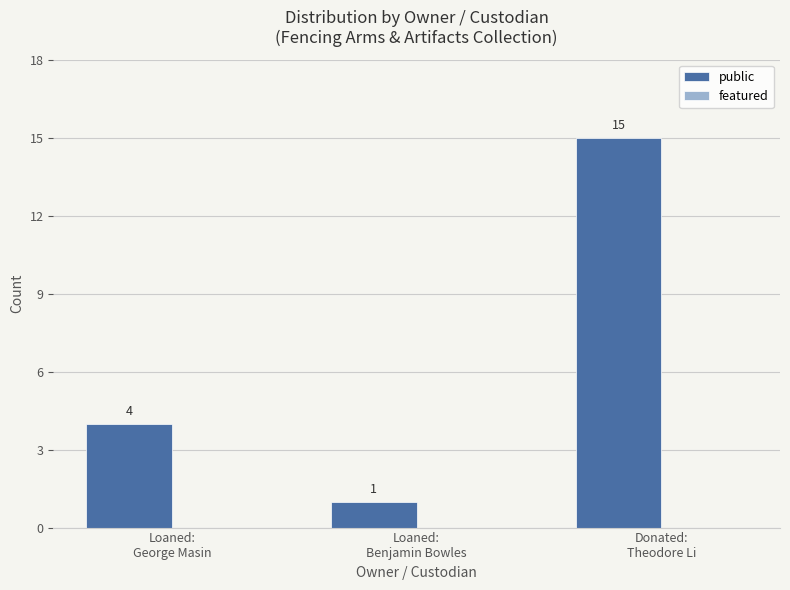

What is the maximum value shown in the chart?

15